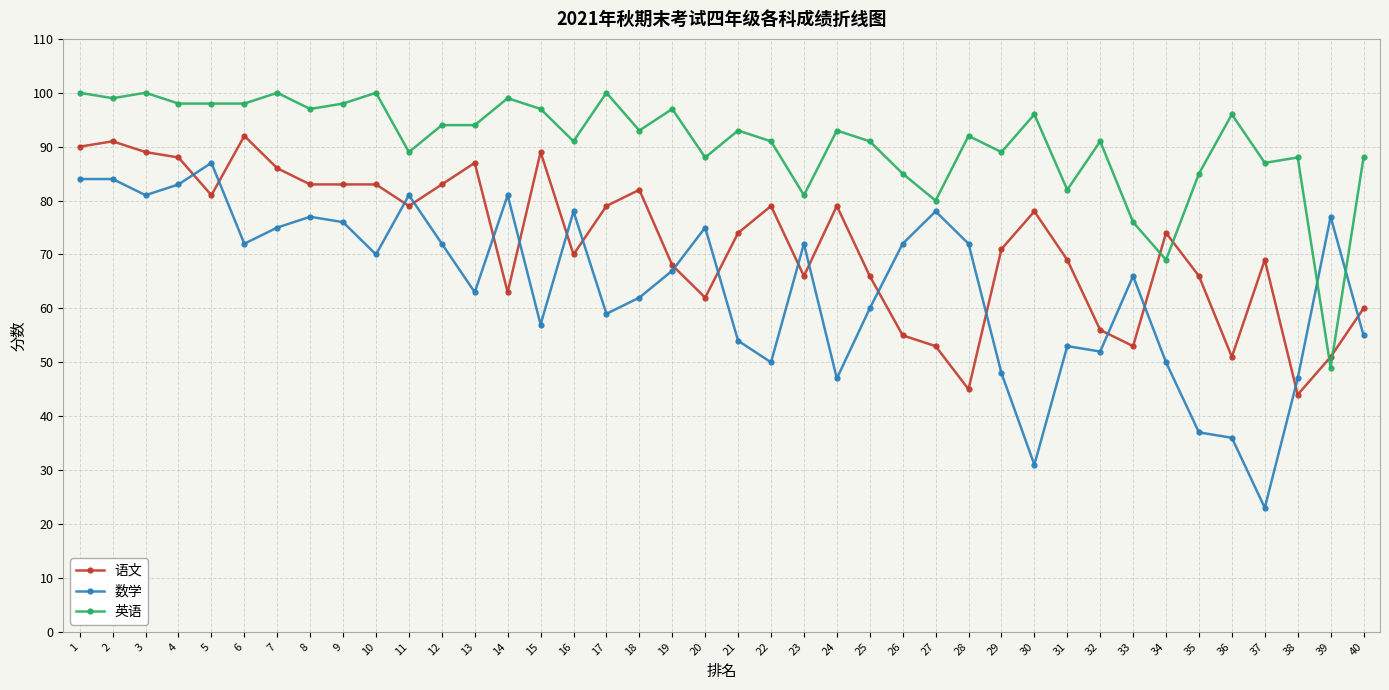

True or false: 语文 has more than 2 interior local peaks.

True